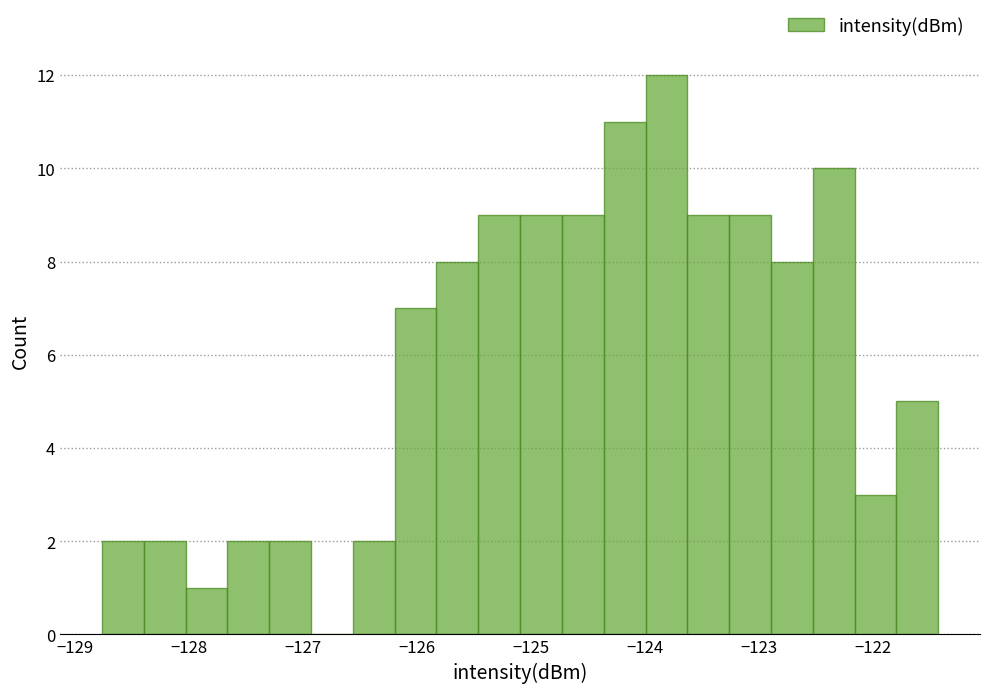

Read against the x-axis, roughly where is the centre of the tallest bar?

-123.8